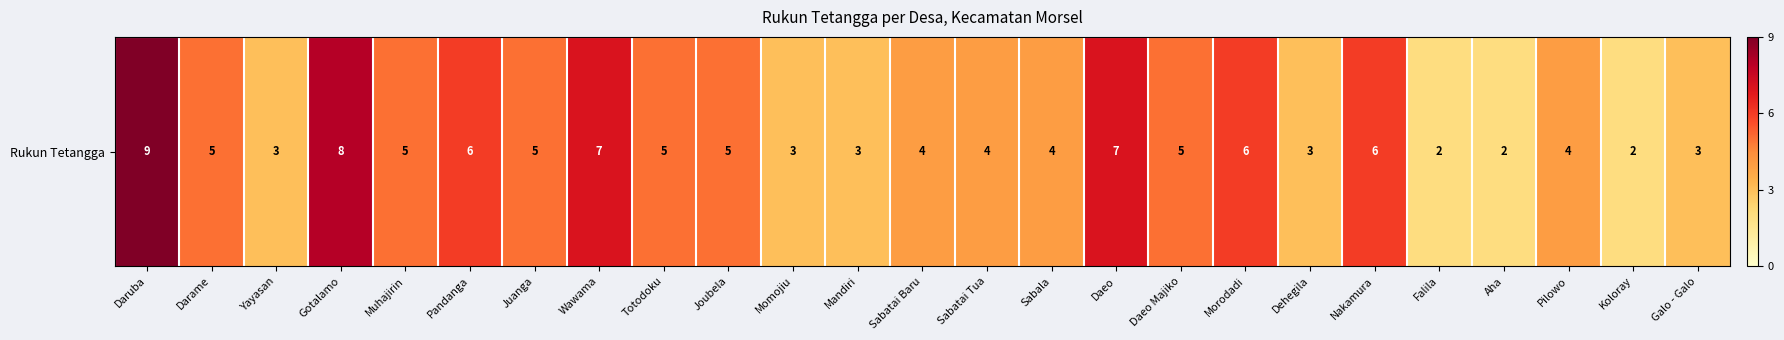

How many values are between 3 and 6?

18